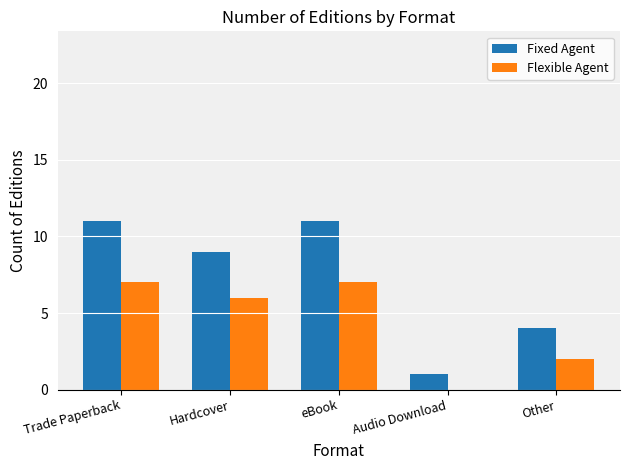

What is the sum of the Fixed Agent values at eBook and Hardcover?

20